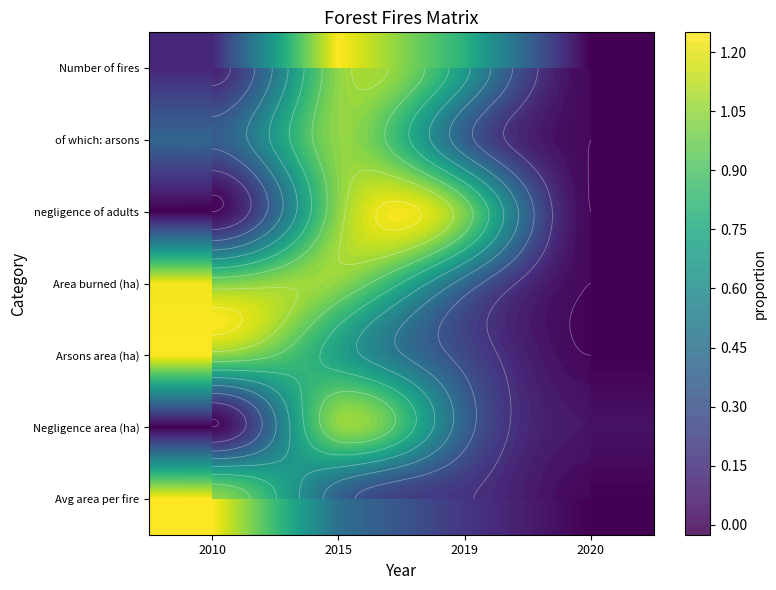

What is the average value of the Negligence area (ha) series?

0.4